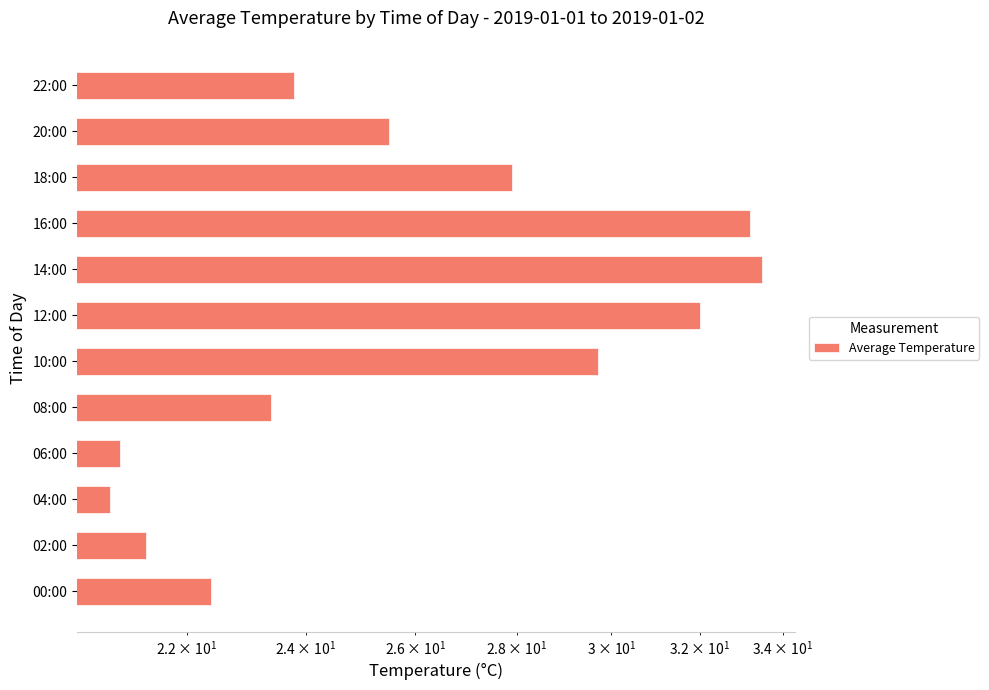

What is the smallest value displayed?

20.8